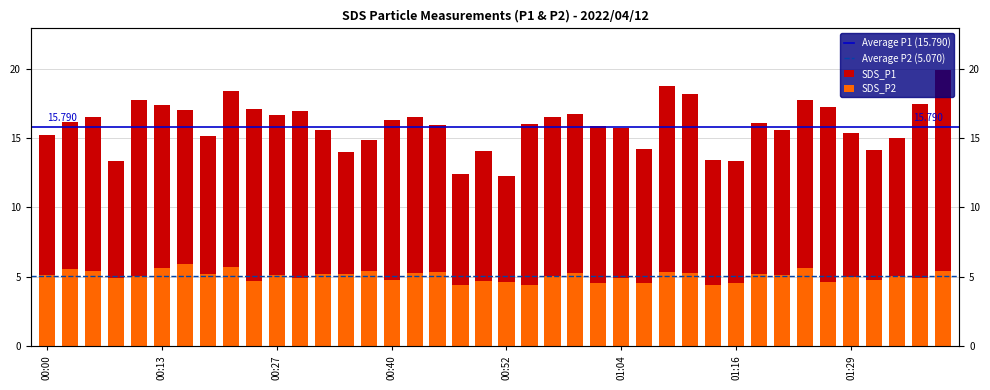

What is the label of the 3rd bar from the left?

00:05